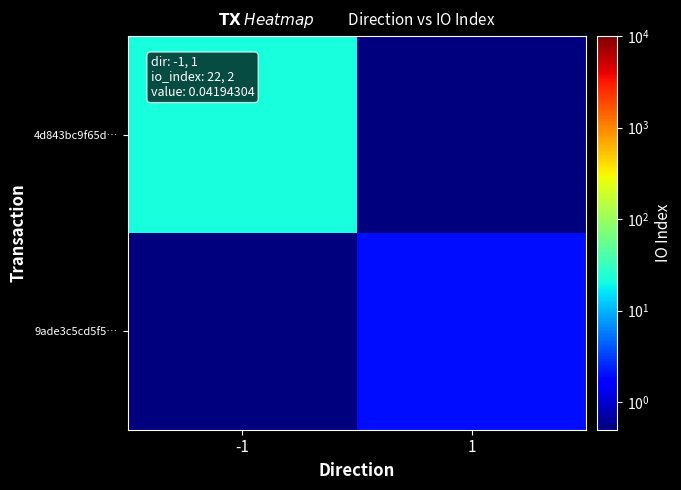

Reading right to left, transcribe all the data shown in this chart.

4d843bc9f65d…: 1=0.1	-1=22.0
9ade3c5cd5f5…: 1=2.0	-1=0.1